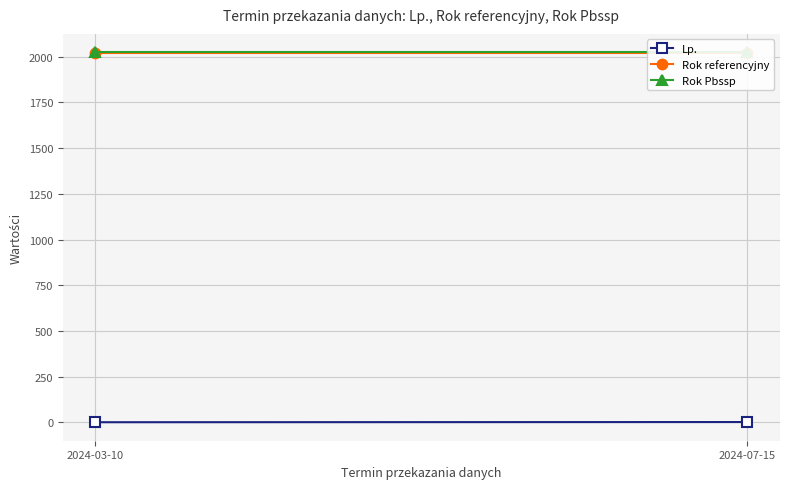

How many categories are shown in the chart?

2